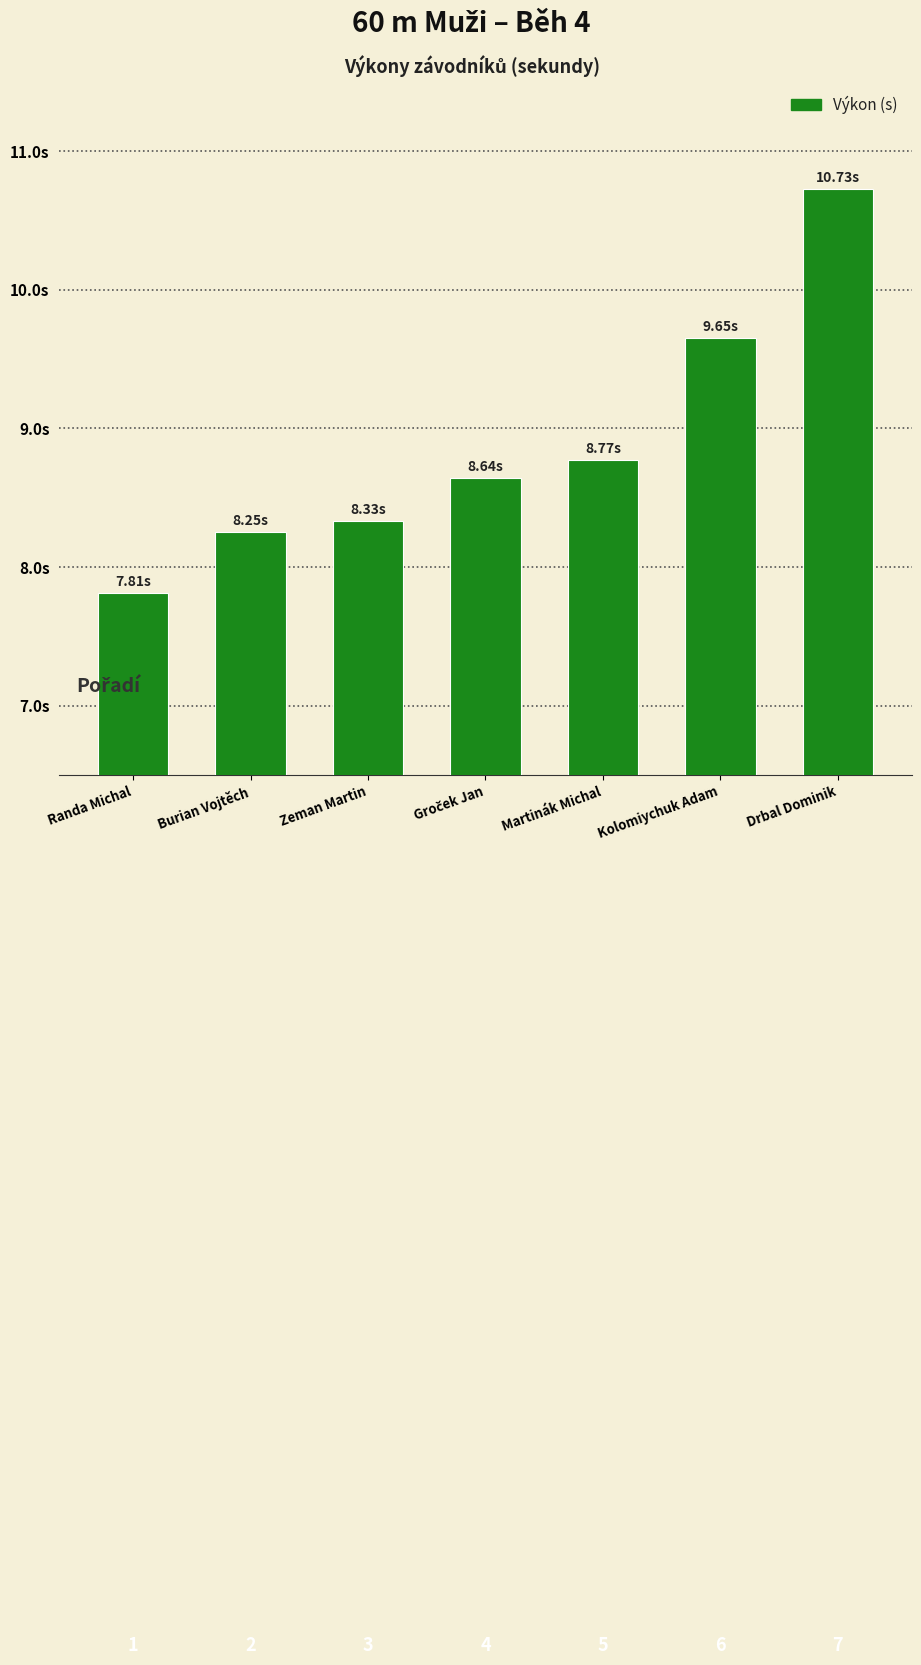

Are the bars horizontal?

No